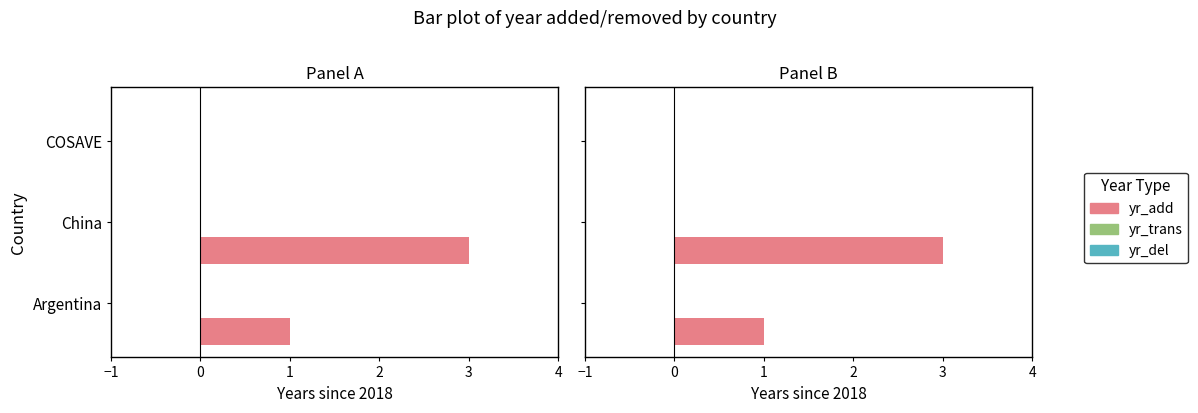

What position from the right is 1?

1